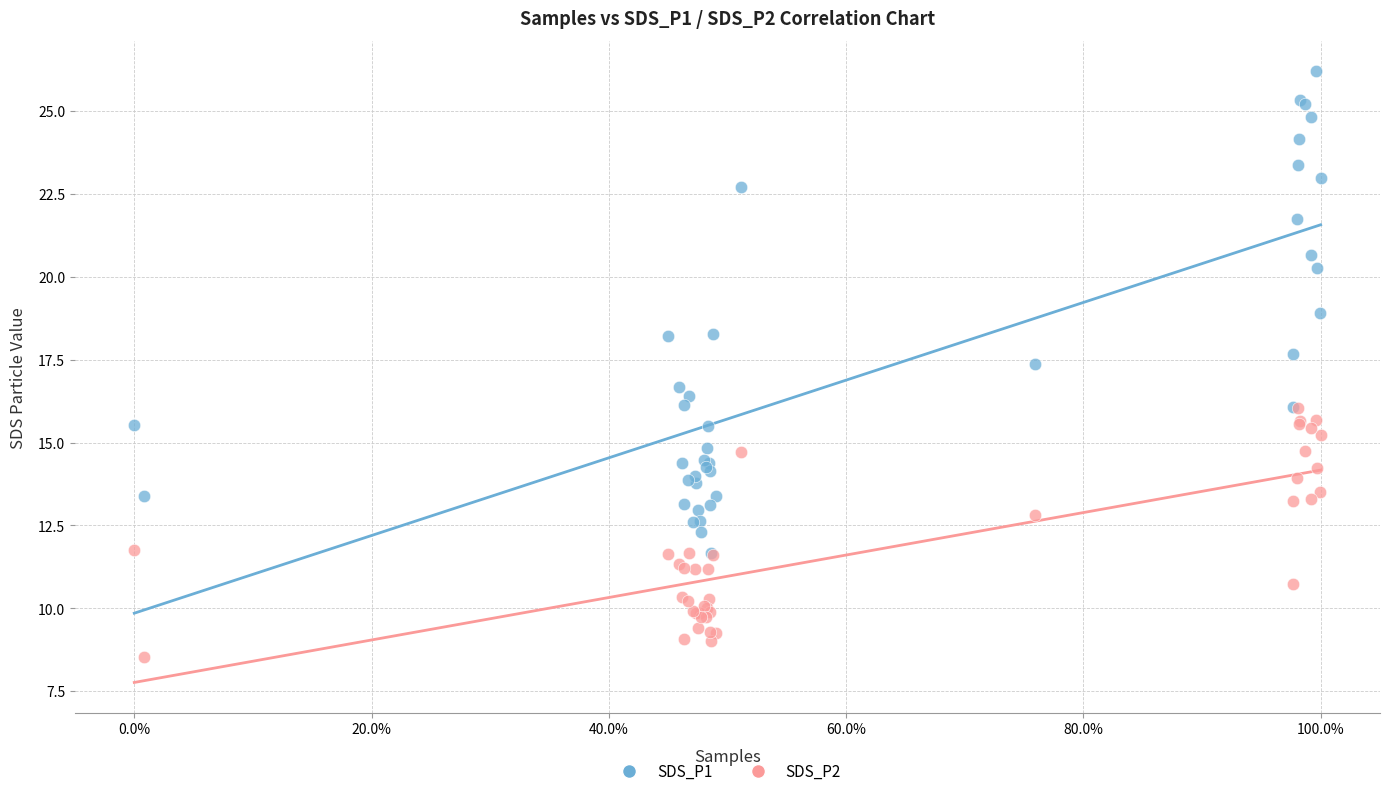

Which series reaches the minimum Y coordinate?

SDS_P2